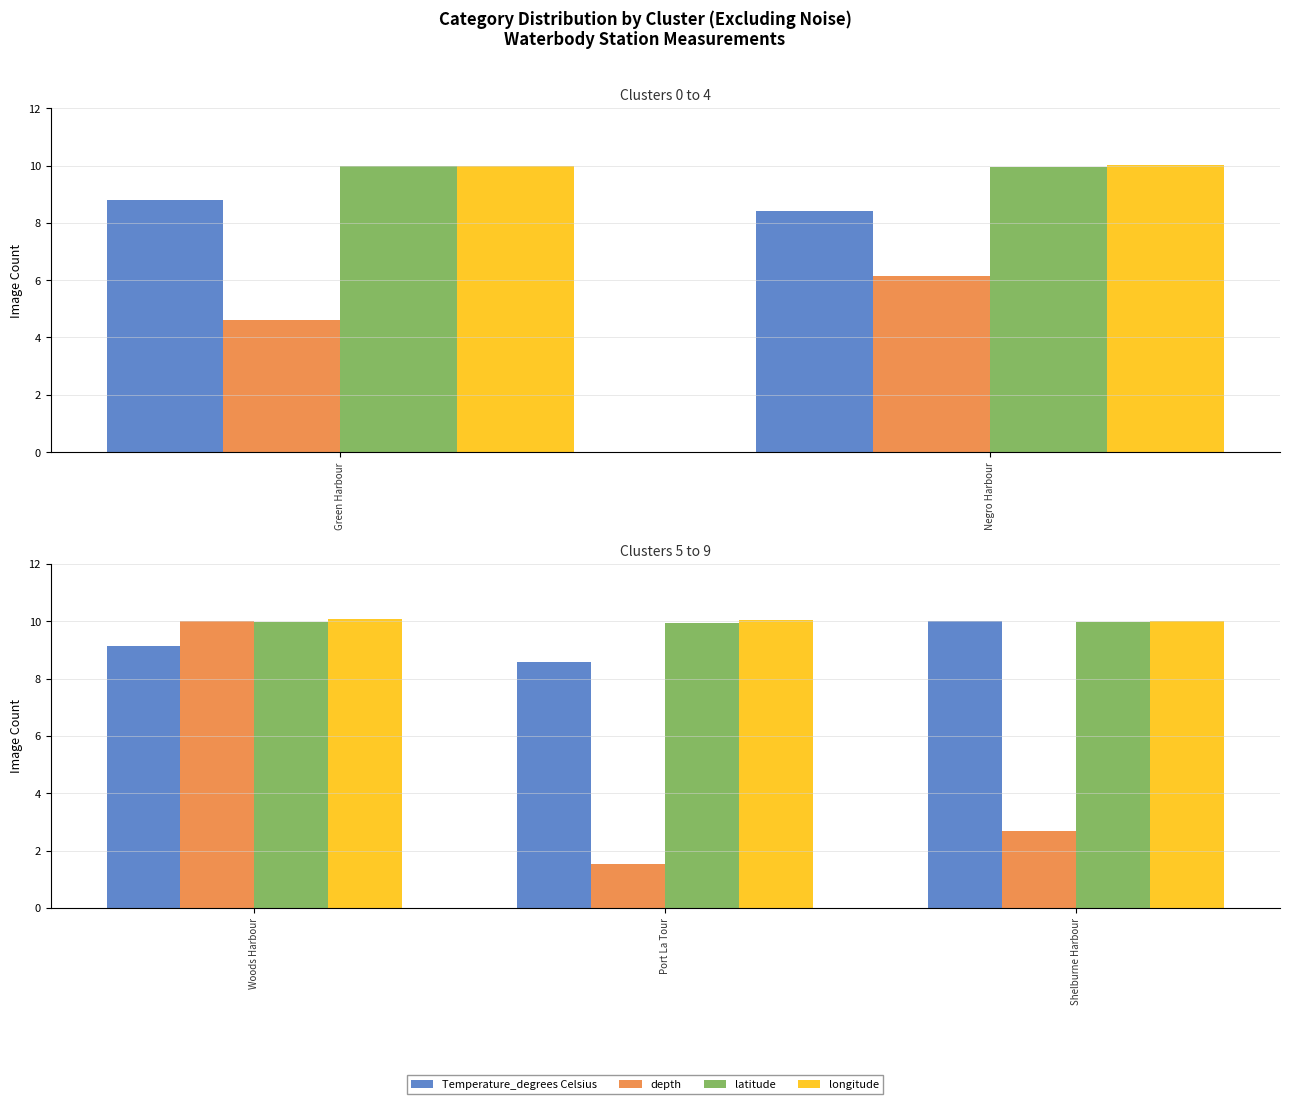

What are all the series names shown in the legend?

Temperature_degrees Celsius, depth, latitude, longitude